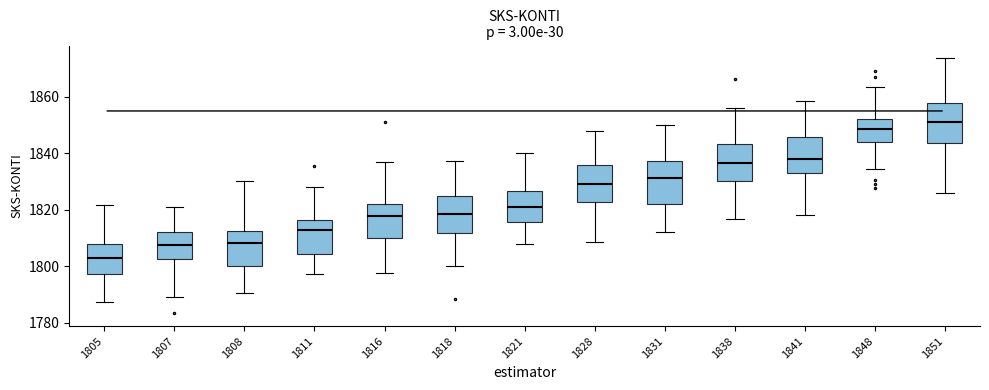

Reading left to right, read every box against the y-axis: the position of its median line, the range the box covers, and the ends of its whiskers. The values are not printed on the chart, so give them approximately, as read against the axis.

1805: median 1802, box 1798 to 1808, whiskers 1788 to 1822
1807: median 1808, box 1802 to 1812, whiskers 1790 to 1822
1808: median 1808, box 1800 to 1812, whiskers 1790 to 1830
1811: median 1812, box 1804 to 1816, whiskers 1798 to 1828
1816: median 1818, box 1810 to 1822, whiskers 1798 to 1838
1818: median 1818, box 1812 to 1824, whiskers 1800 to 1838
1821: median 1822, box 1816 to 1826, whiskers 1808 to 1840
1828: median 1830, box 1822 to 1836, whiskers 1808 to 1848
1831: median 1832, box 1822 to 1838, whiskers 1812 to 1850
1838: median 1836, box 1830 to 1844, whiskers 1816 to 1856
1841: median 1838, box 1834 to 1846, whiskers 1818 to 1858
1848: median 1848, box 1844 to 1852, whiskers 1834 to 1864
1851: median 1852, box 1844 to 1858, whiskers 1826 to 1874